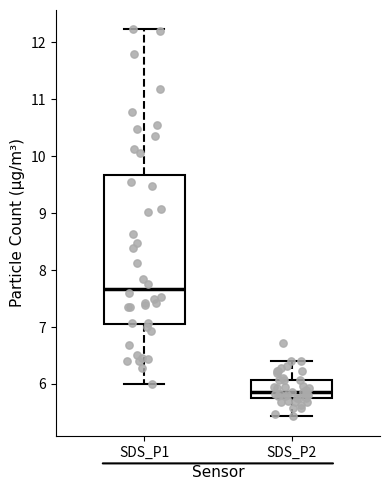

Which box has the highest median line?

SDS_P1